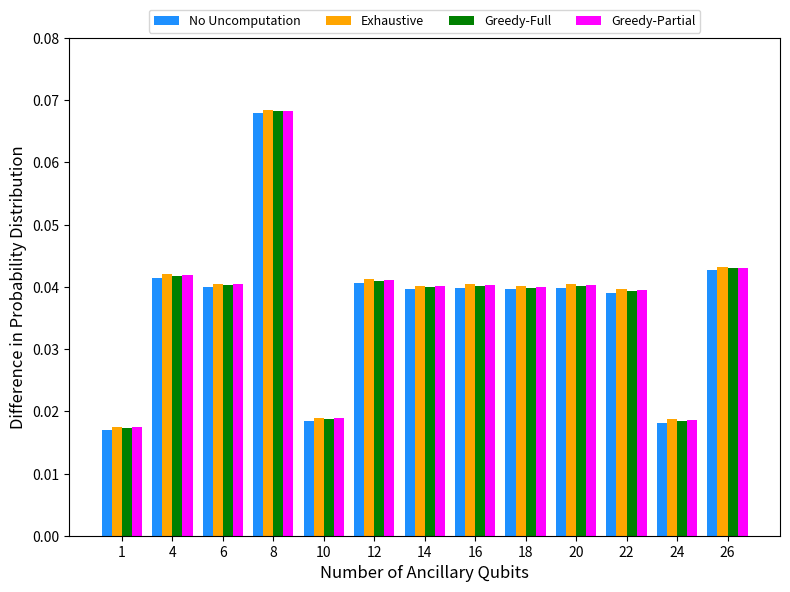

What is the sum of all Greedy-Full values?

0.5